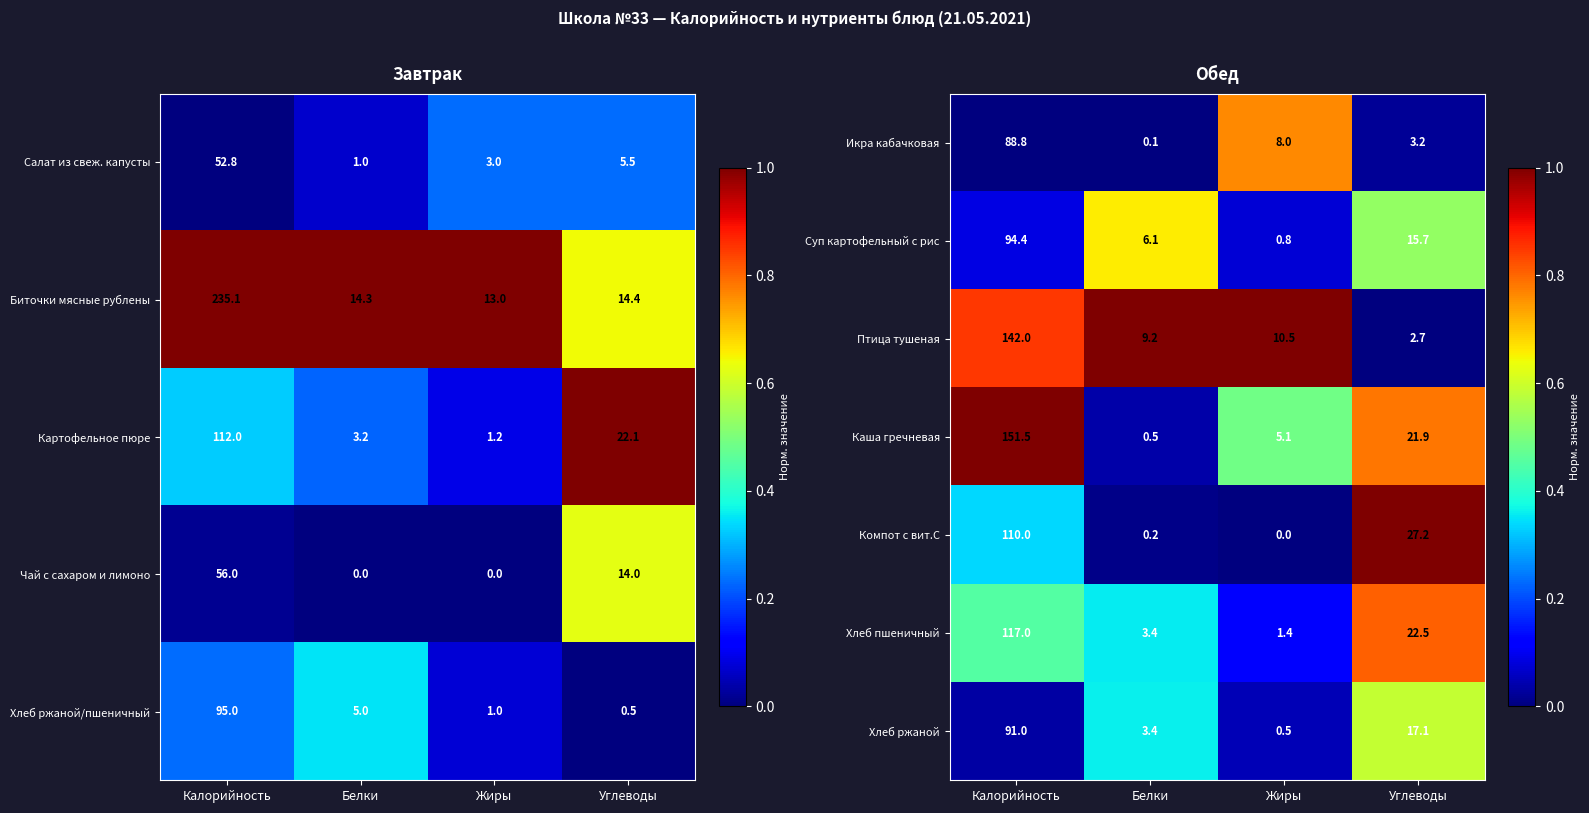

What is the difference between the Суп картофельный с рис values at Жиры and Углеводы?

14.9